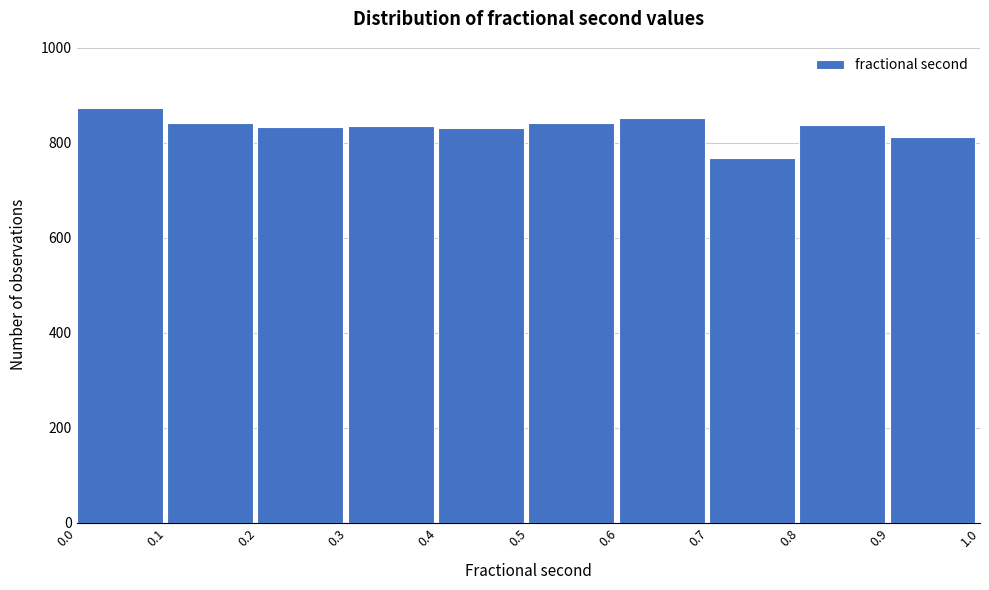

Reading left to right, transcribe this chart: for each bar, give the range it covers on the x-axis and its height. The values are not printed on the chart, so give them approximately, as read against the axis.

0.0 to 0.1: 880
0.1 to 0.2: 840
0.2 to 0.3: 840
0.3 to 0.4: 840
0.4 to 0.5: 840
0.5 to 0.6: 840
0.6 to 0.7: 860
0.7 to 0.8: 760
0.8 to 0.9: 840
0.9 to 1.0: 820